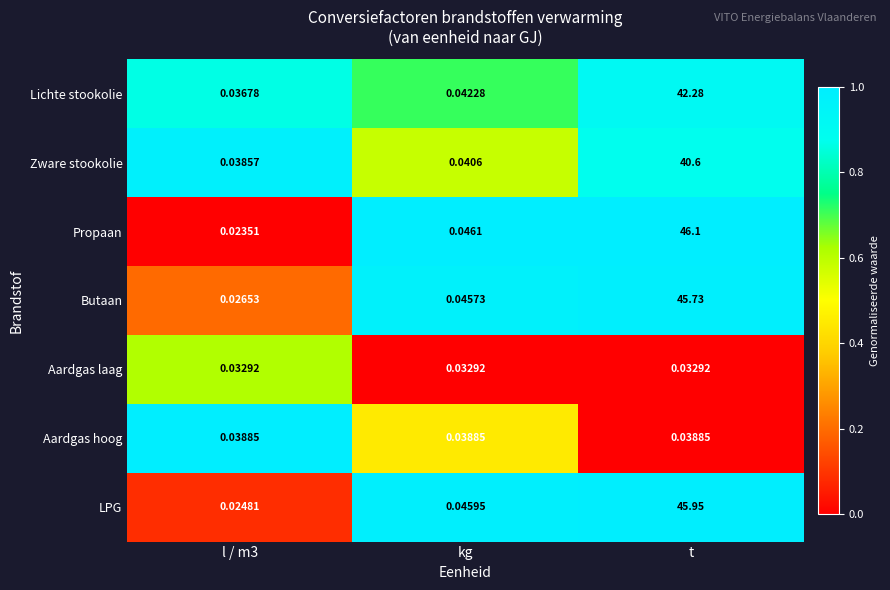

At which category does the chart reach its peak across all series?

t